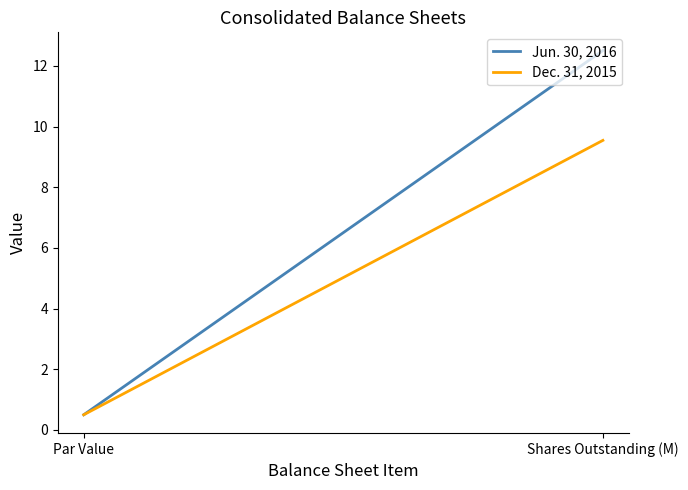

List the series in order of their peak value, lowest first.

Dec. 31, 2015, Jun. 30, 2016